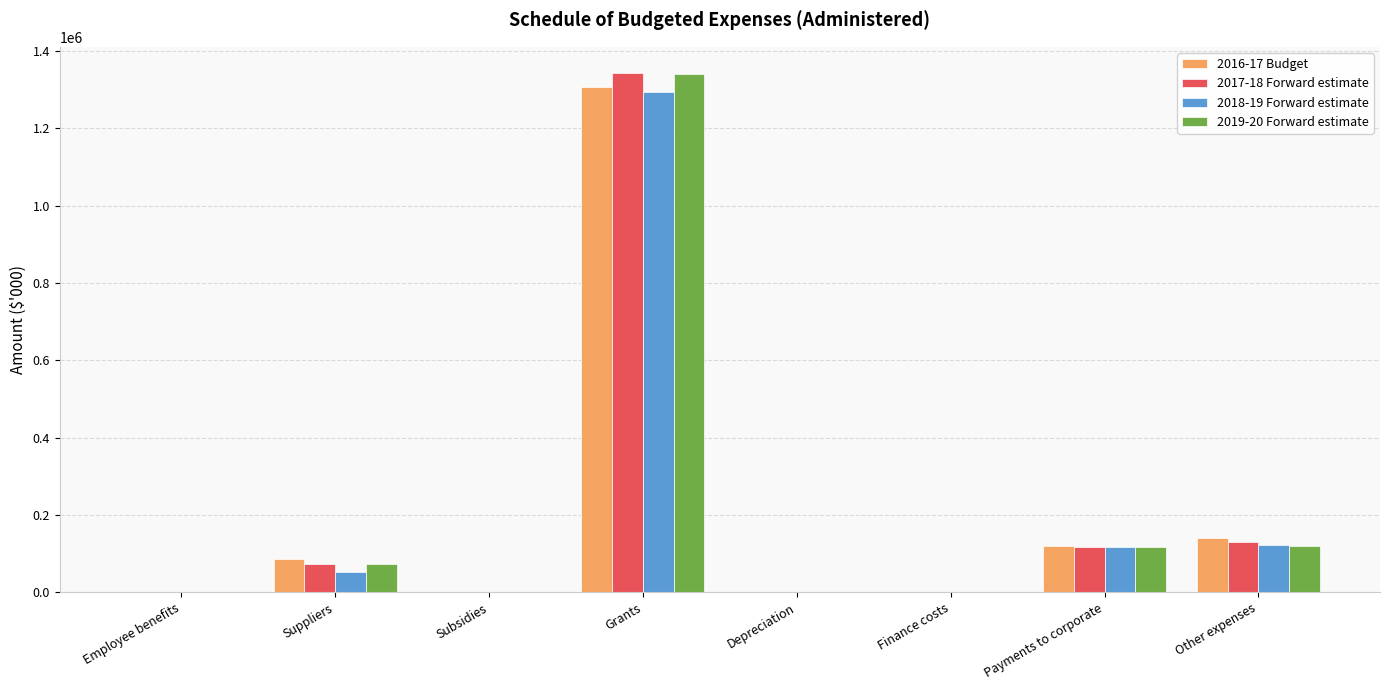

At which label is 2016-17 Budget closest to 653885?

Other expenses